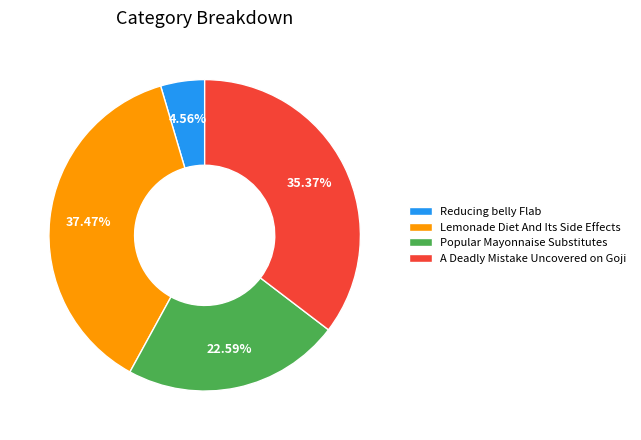

The A Deadly Mistake Uncovered on Goji slice represents 35% of the pie. True or false?

True